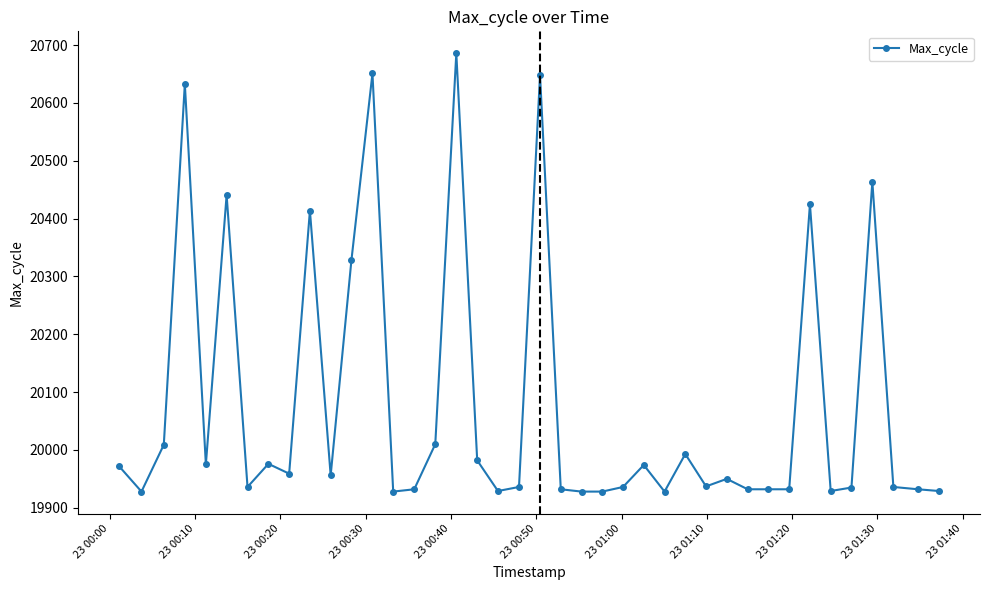

What is the value of the 39th point from the left?

19932